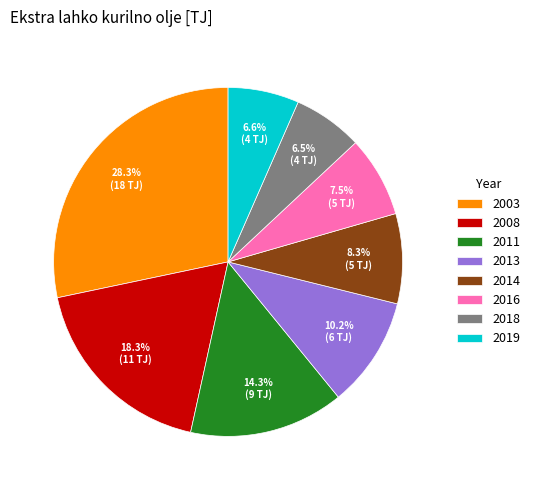

Between 2011 and 2008, which is larger?

2008